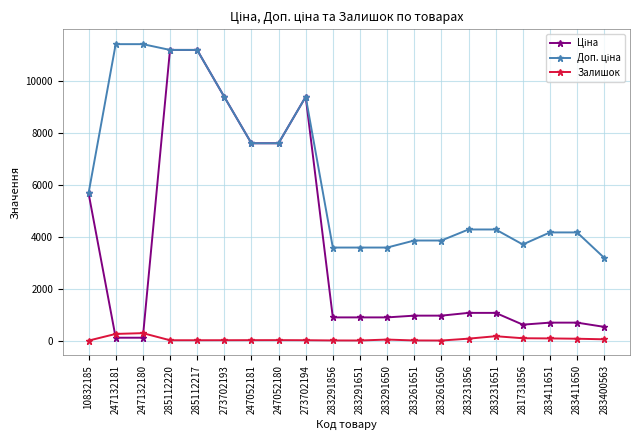

True or false: Залишок has a value of 43.0 at 283291650.

True